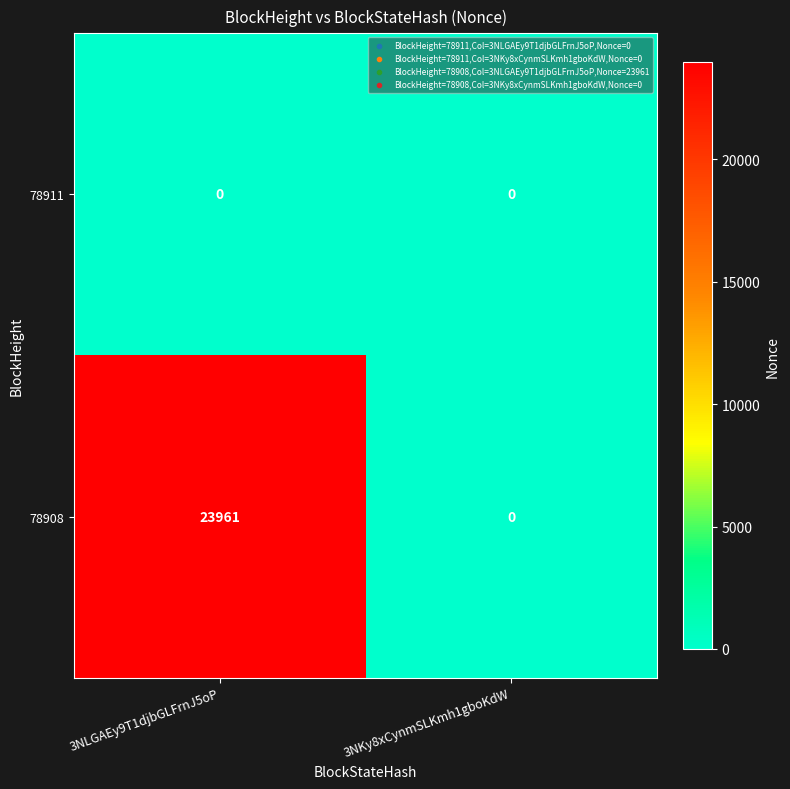

Reading left to right, transcribe all the data shown in this chart.

78911: 0	0
78908: 23961	0